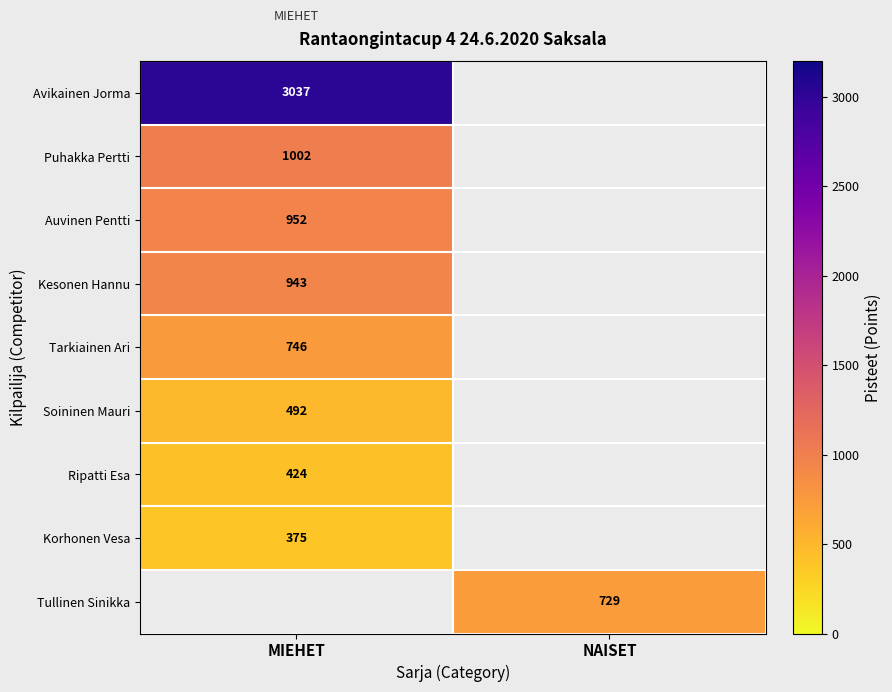

Between NAISET and MIEHET, which is larger?

MIEHET